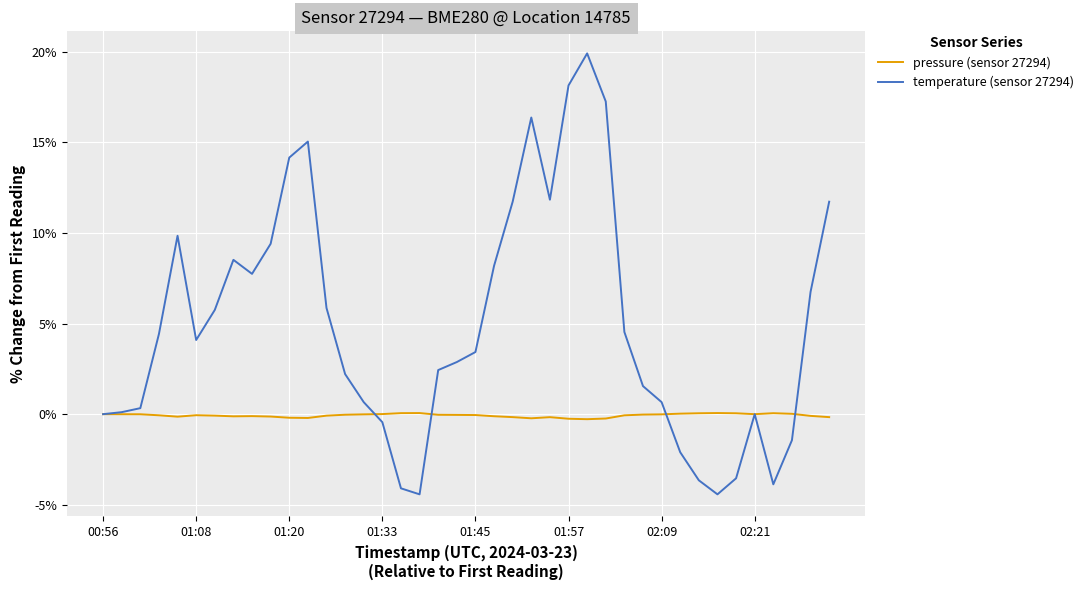

List the series in order of their peak value, lowest first.

pressure (sensor 27294), temperature (sensor 27294)